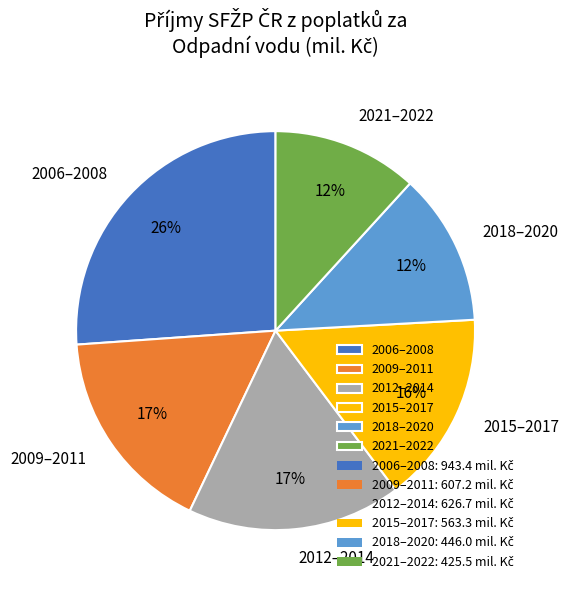

Approximately how many times larger is the value at 2012–2014 compared to 2009–2011?

1.0